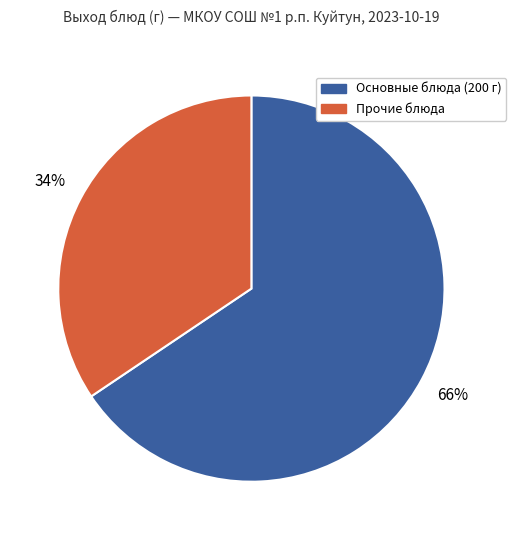

To the nearest percent, what is the average slice percentage?

50%